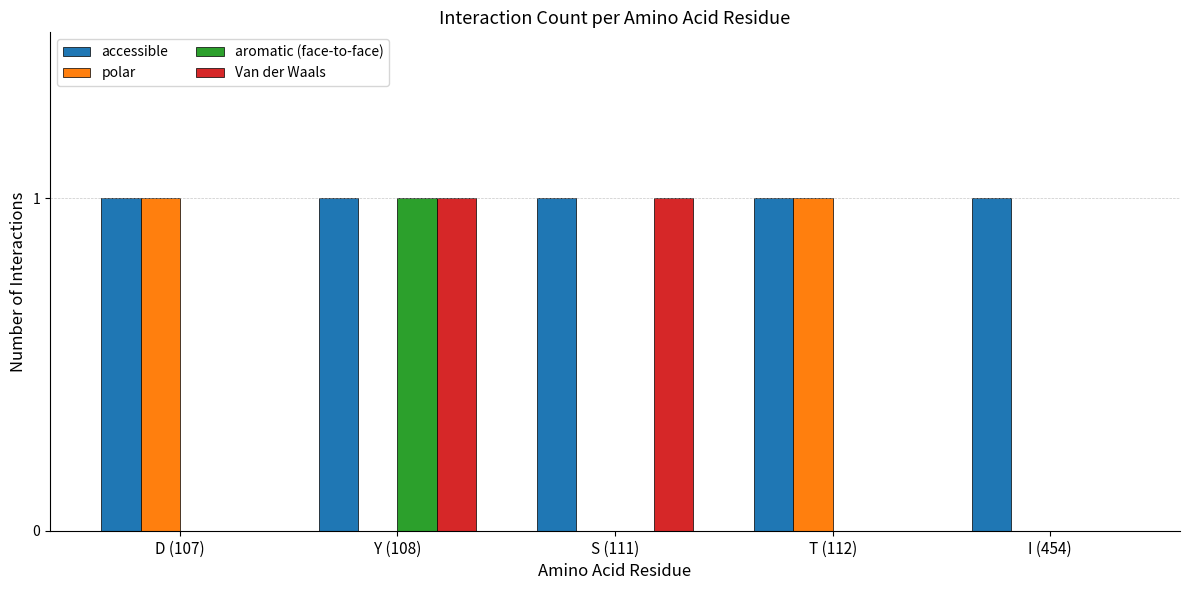

Which series changed the most between S (111) and I (454)?

Van der Waals